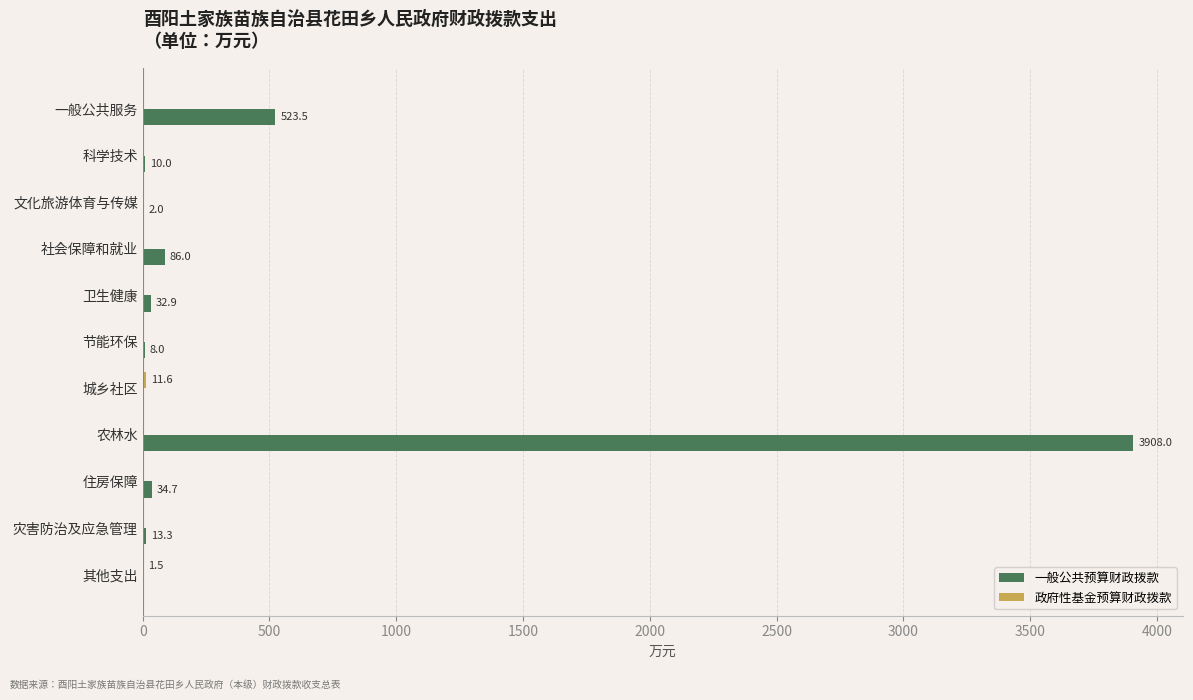

What value does the 一般公共预算财政拨款 series have at 卫生健康?

32.9